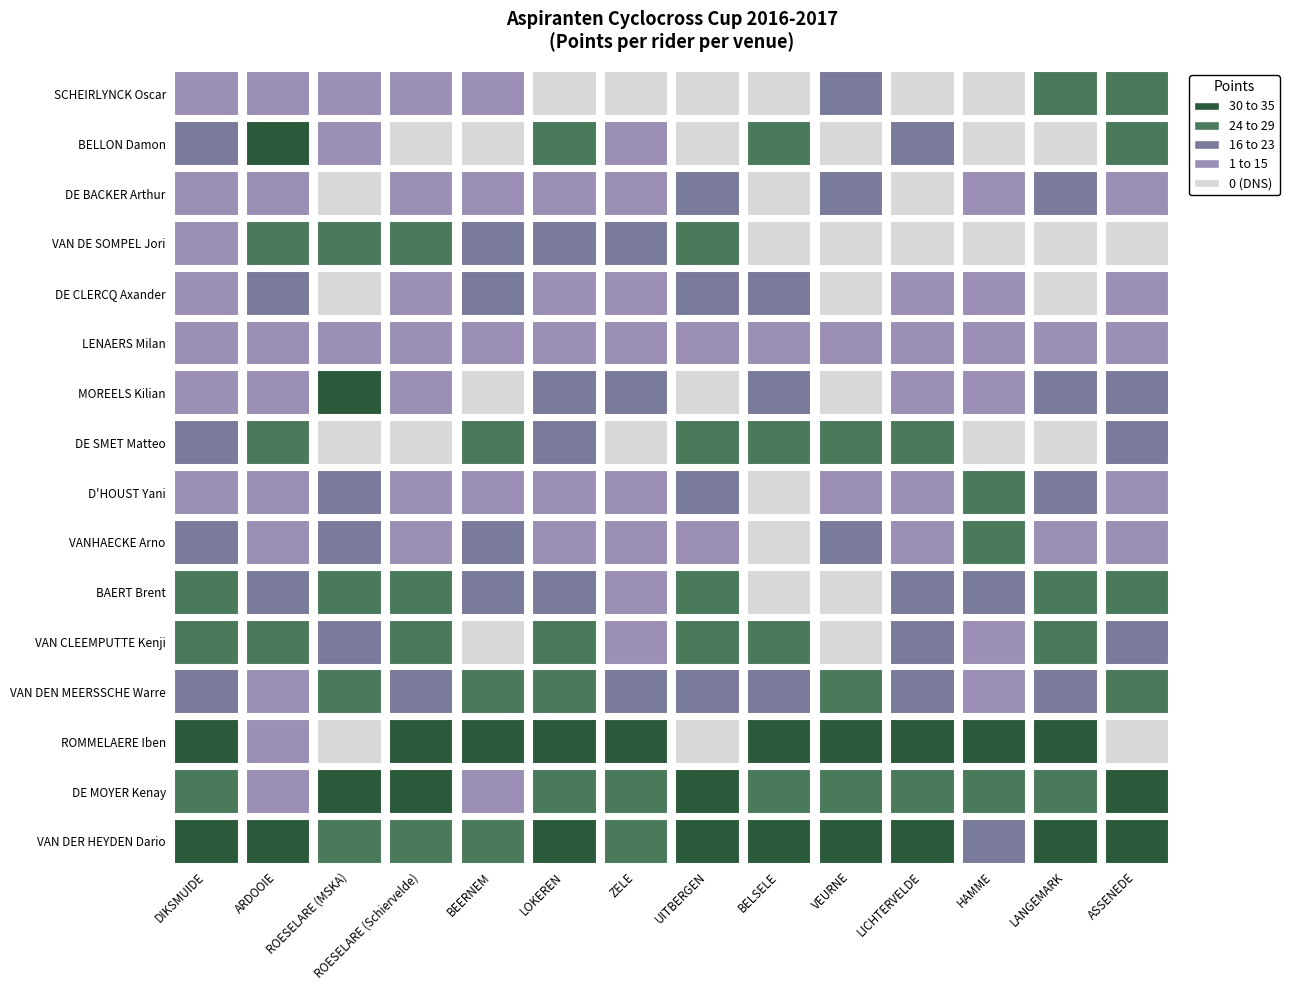

Reading left to right, transcribe all the data shown in this chart.

VAN DER HEYDEN Dario: 31	35	24	26	28	35	25	35	35	31	31	22	31	35
DE MOYER Kenay: 28	15	35	31	15	28	24	31	28	28	26	26	28	31
ROMMELAERE Iben: 35	15	0	35	31	31	35	0	31	35	35	35	35	0
VAN DEN MEERSSCHE Warre: 22	15	28	23	24	25	20	23	23	26	23	15	23	25
VAN CLEEMPUTTE Kenji: 26	28	23	28	0	24	15	26	26	0	21	15	26	23
BAERT Brent: 25	23	25	24	20	20	15	24	0	0	22	21	25	24
VANHAECKE Arno: 21	15	20	15	23	15	15	15	0	22	15	24	15	15
D'HOUST Yani: 15	15	22	15	15	15	15	22	0	15	15	25	20	15
DE SMET Matteo: 23	25	0	0	26	23	0	25	25	25	24	0	0	22
MOREELS Kilian: 15	15	31	15	0	22	22	0	22	0	15	15	21	20
LENAERS Milan: 15	15	15	15	15	15	15	15	15	15	15	15	15	15
DE CLERCQ Axander: 15	22	0	15	21	15	15	21	20	0	15	15	0	15
VAN DE SOMPEL Jori: 15	26	26	25	22	21	23	28	0	0	0	0	0	0
DE BACKER Arthur: 15	15	0	15	15	15	15	21	0	20	0	15	22	15
BELLON Damon: 20	31	15	0	0	26	15	0	24	0	20	0	0	26
SCHEIRLYNCK Oscar: 15	15	15	15	15	0	0	0	0	21	0	0	24	28